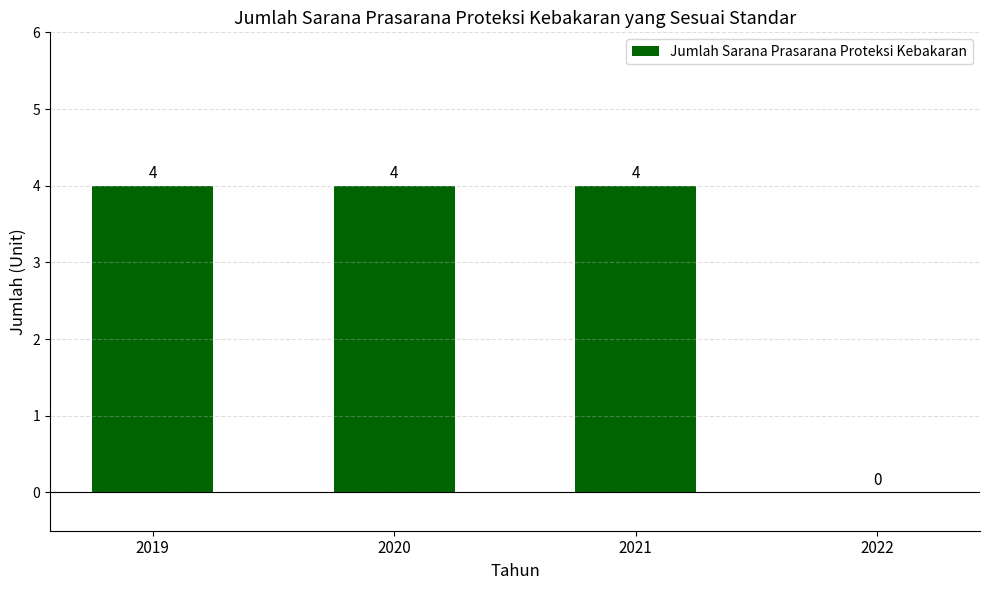

How many values are between 4 and 5?

3